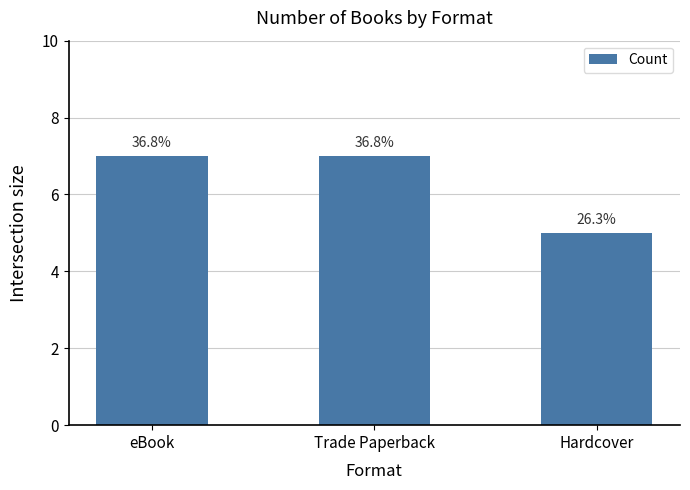

Reading left to right, extract all data points from this chart.

7	7	5